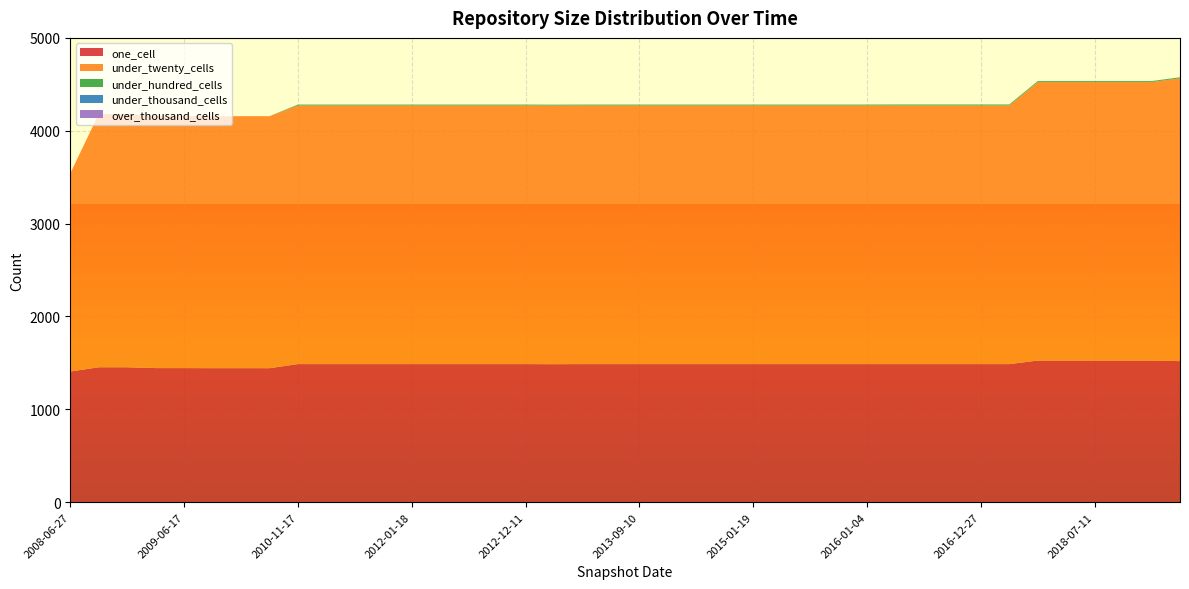

What is the maximum value for one_cell?

1525